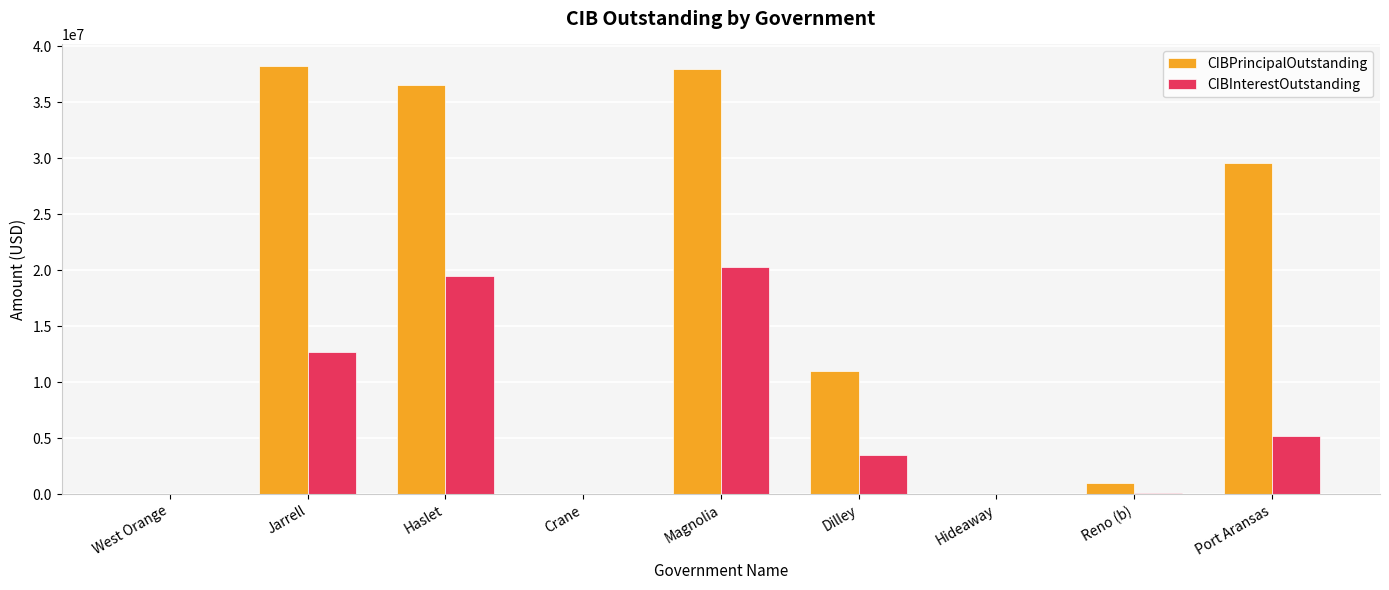

What is the greatest value displayed?

38245000.0